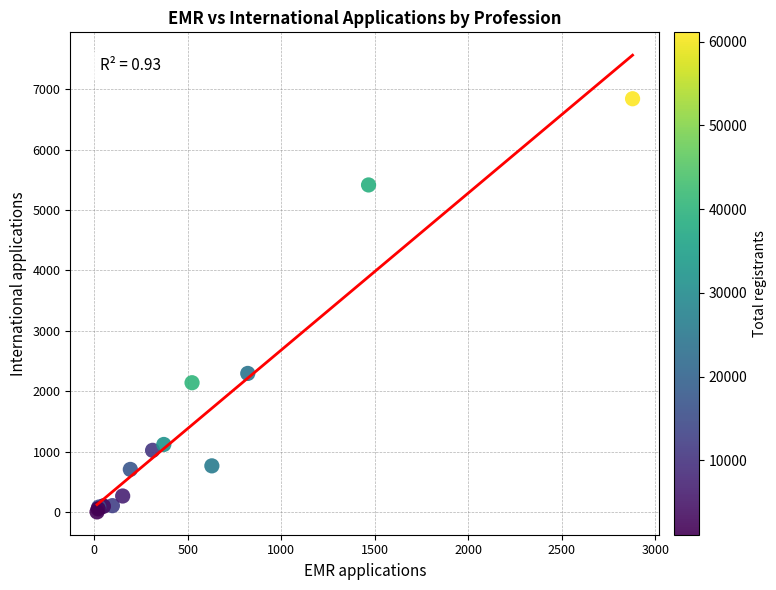

What Y value in the scatter plot is closest to 3423?

2296